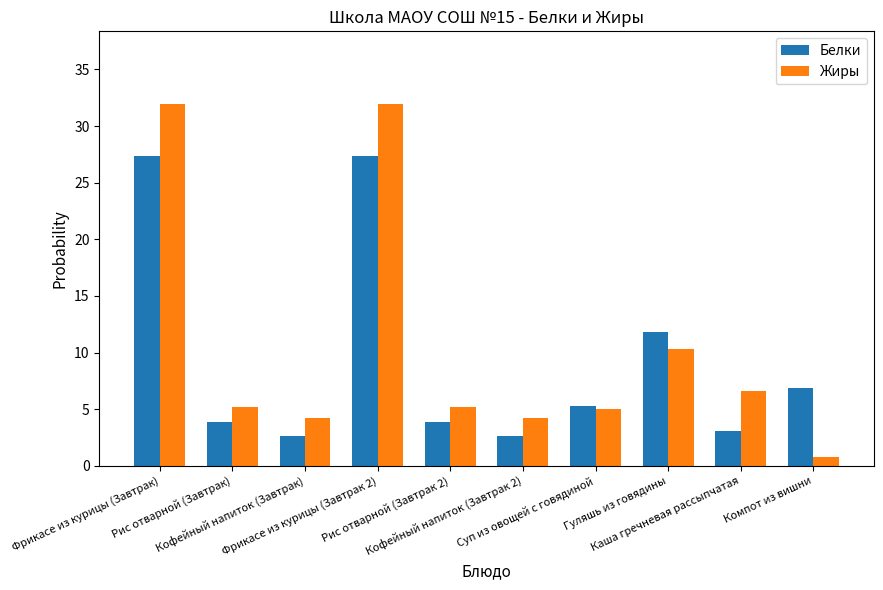

Reading right to left, what are all the values shown in this chart?

Белки: 6.8	3.1	11.8	5.3	2.7	3.9	27.4	2.7	3.9	27.4
Жиры: 0.8	6.6	10.3	5.0	4.2	5.2	32.0	4.2	5.2	32.0